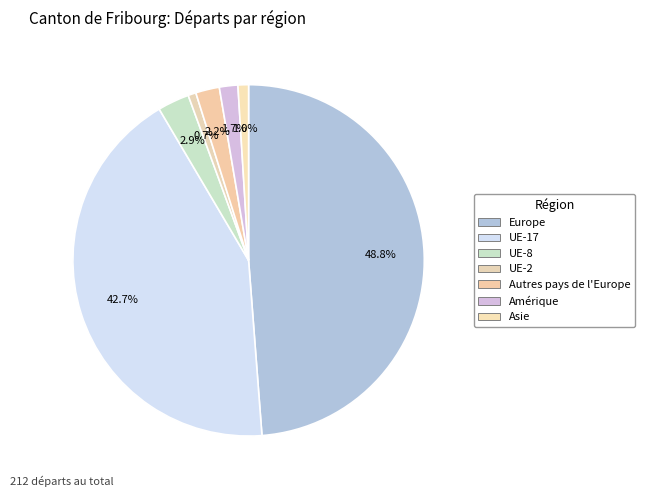

How many slices are in this pie chart?

7